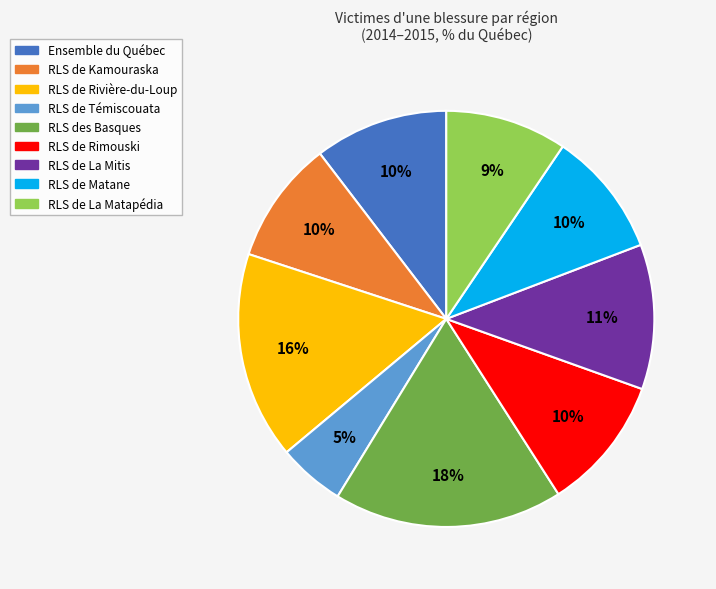

Which slice is the smallest?

RLS de Témiscouata